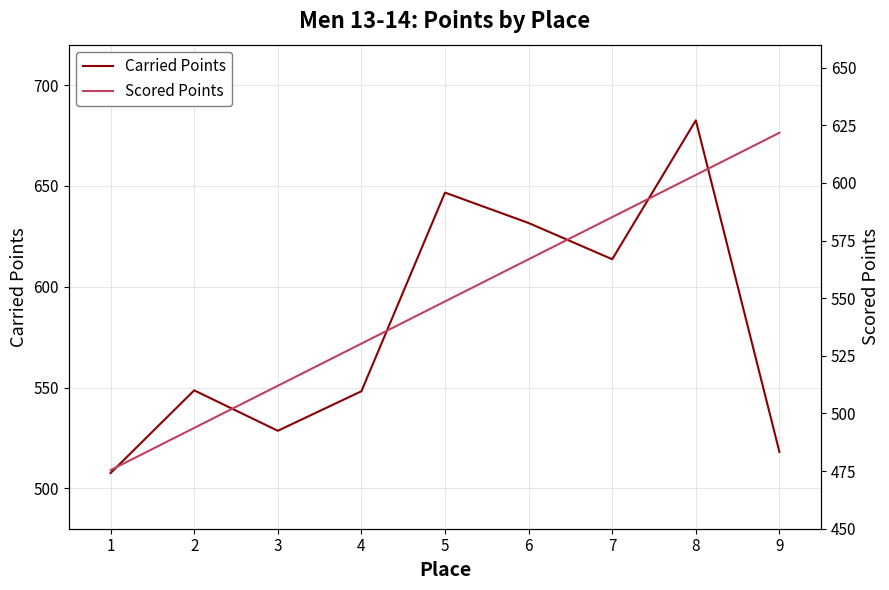

How many lines are shown in the chart?

2